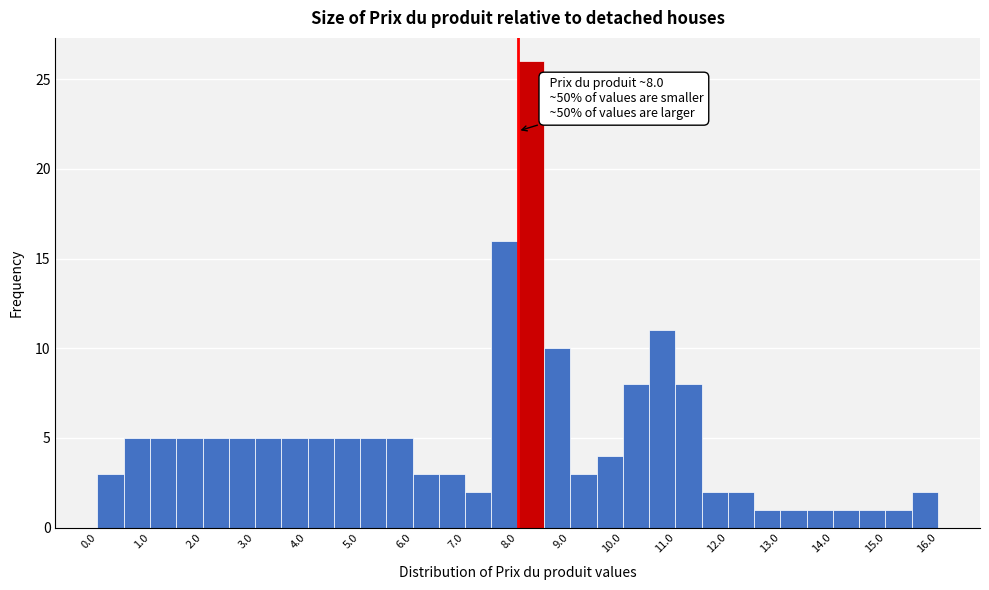

Which range on the x-axis has the tallest bar?

8.0 to 8.5